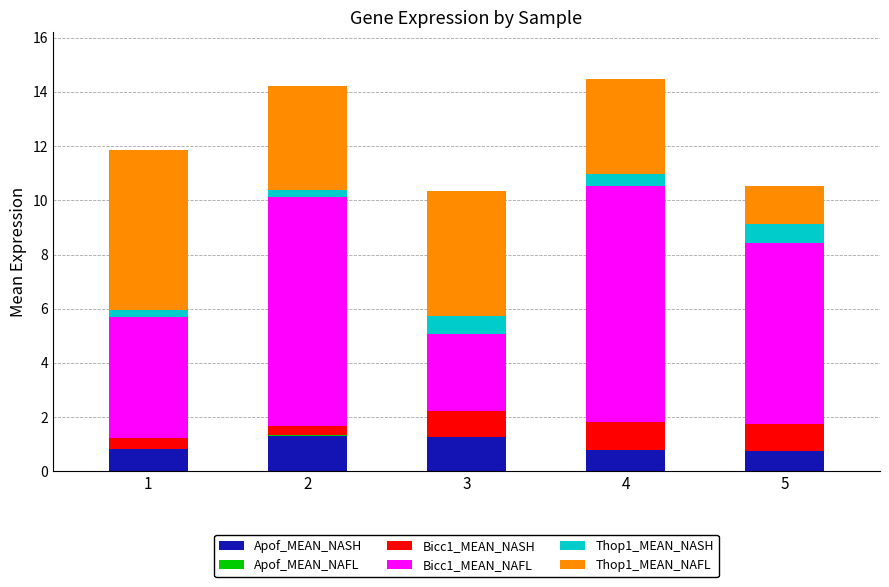

How many distinct data groups are displayed?

6